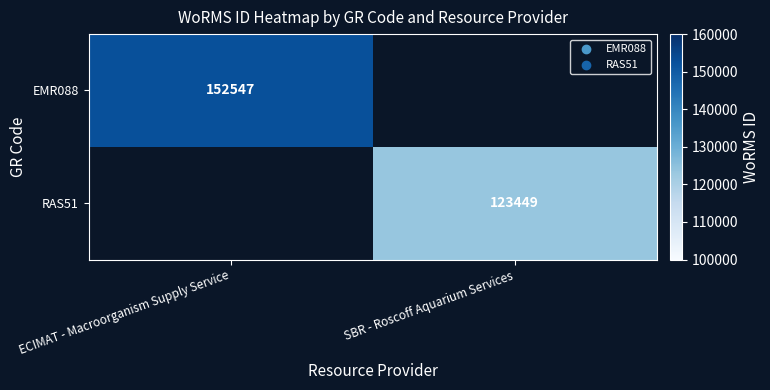

The value of RAS51 at SBR - Roscoff Aquarium Services is 199194. True or false?

False